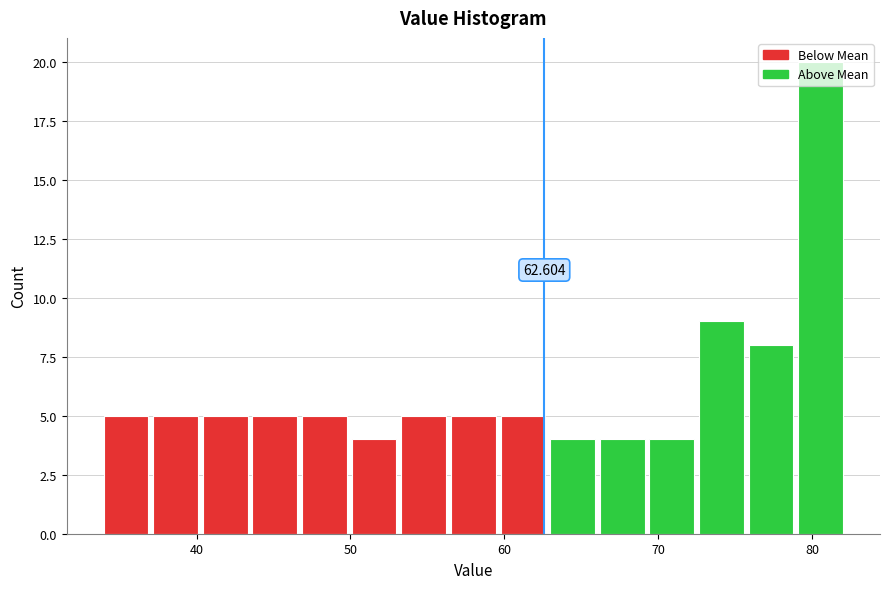

Read against the x-axis, roughly where is the centre of the tallest bar?

81